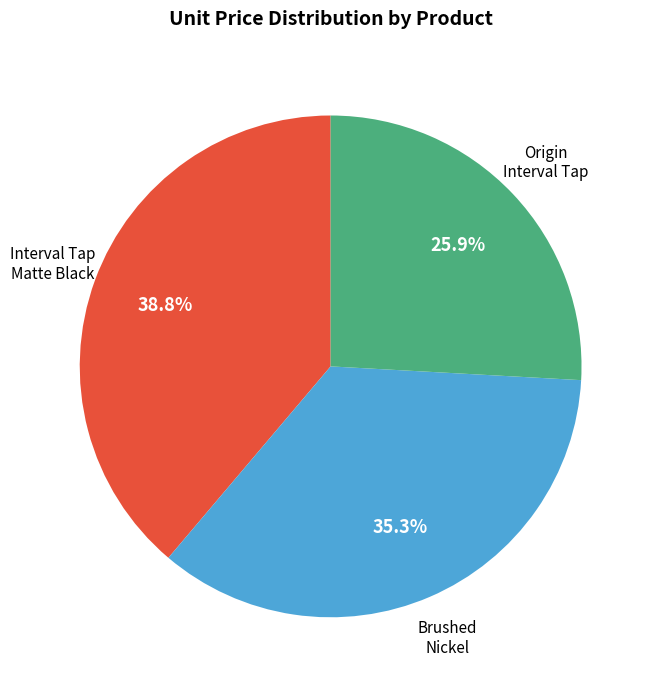

Is there a majority slice in this chart?

No